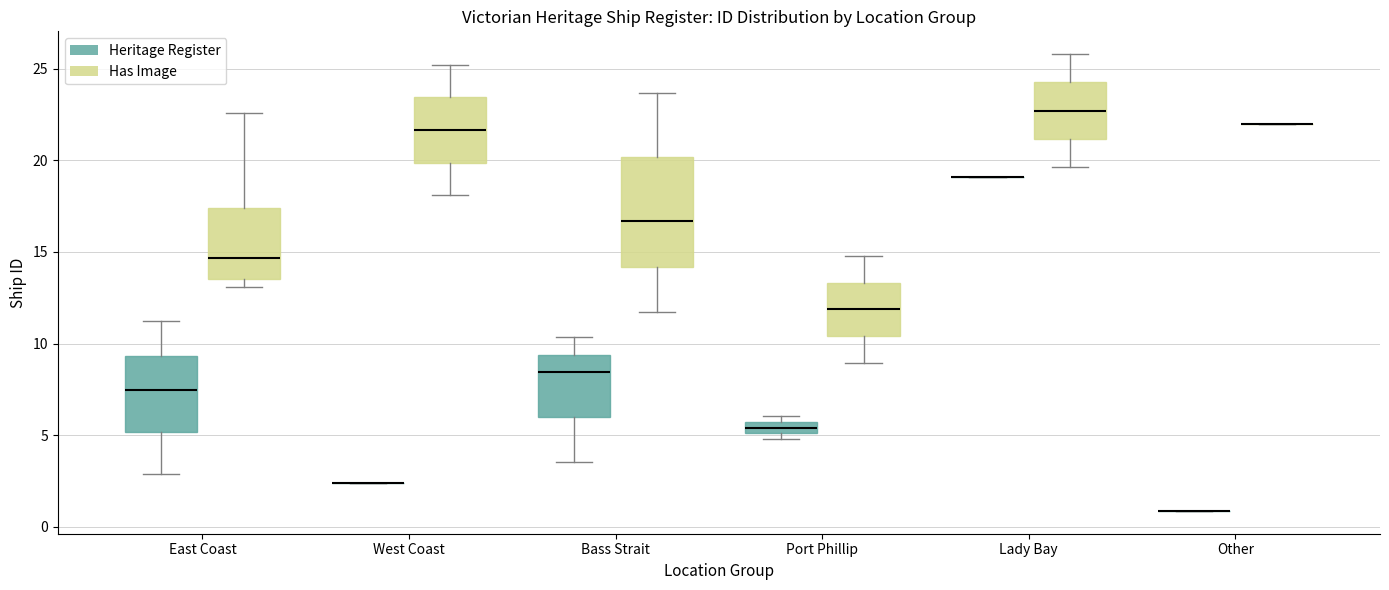

Where does the median line of the box for Port Phillip (Has Image) sit on the y-axis? The values are not printed on the chart, so give them approximately, as read against the axis.

12.0